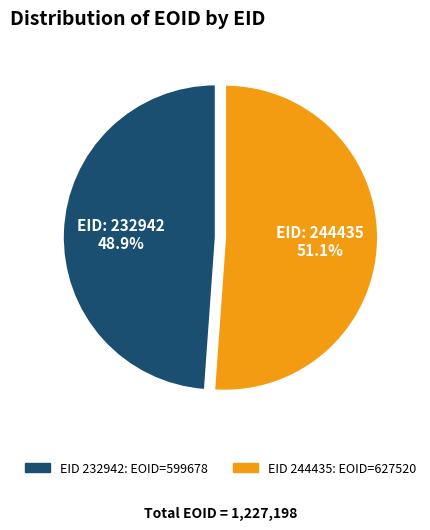

Is there any slice that represents more than half of the pie?

Yes